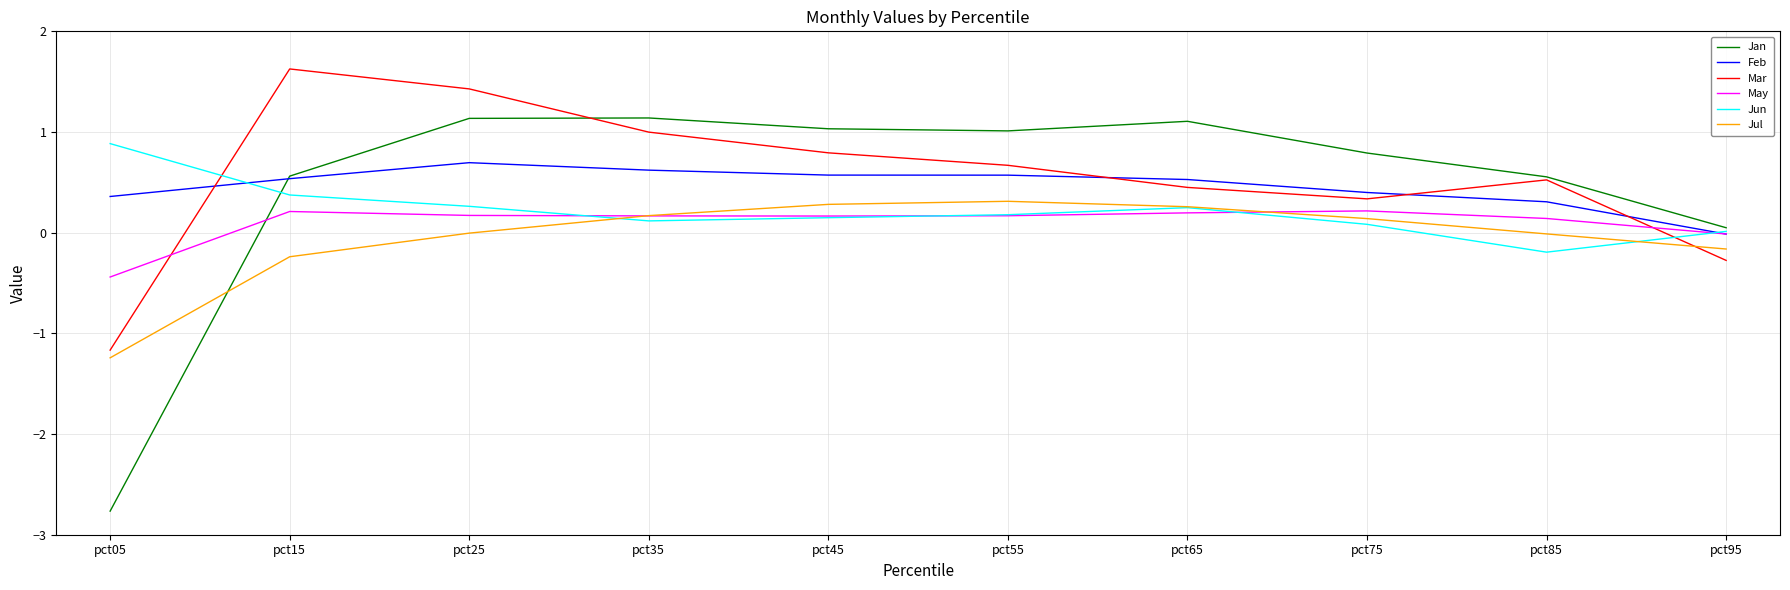

Between pct45 and pct85, which series saw the biggest shift?

Jan